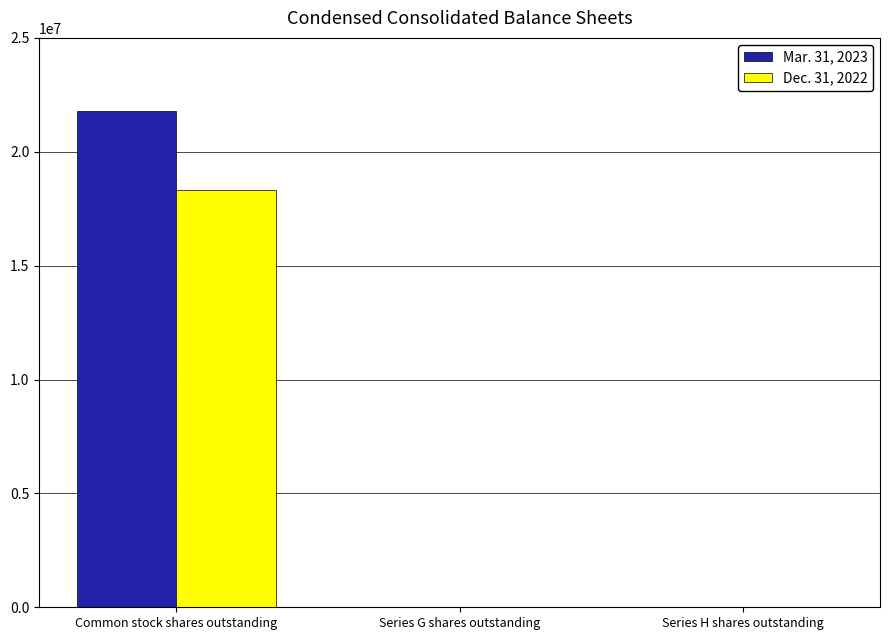

The value of Mar. 31, 2023 at Common stock shares outstanding is 21773078. True or false?

True